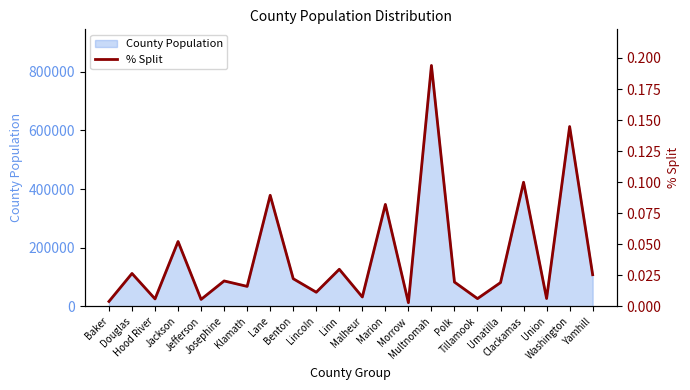

Reading left to right, what are all the values shown in this chart?

0.0	0.0	0.0	0.1	0.0	0.0	0.0	0.1	0.0	0.0	0.0	0.0	0.1	0.0	0.2	0.0	0.0	0.0	0.1	0.0	0.1	0.0